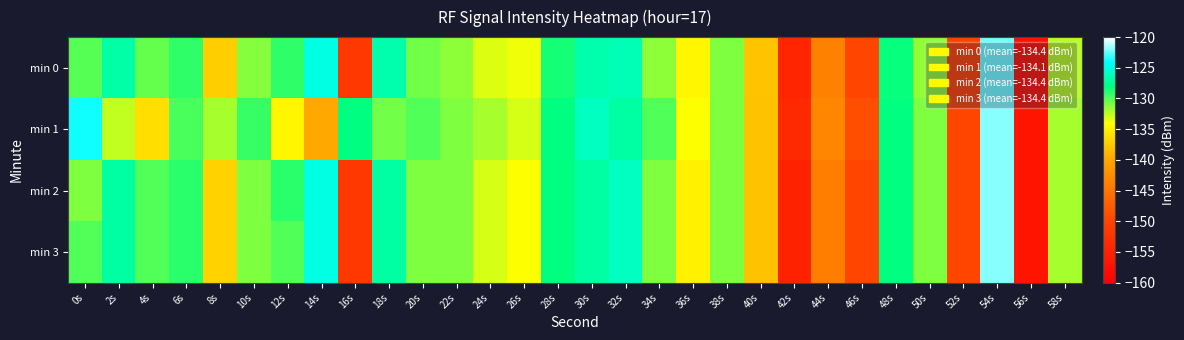

What is the total value across all series at 30s?

-506.6